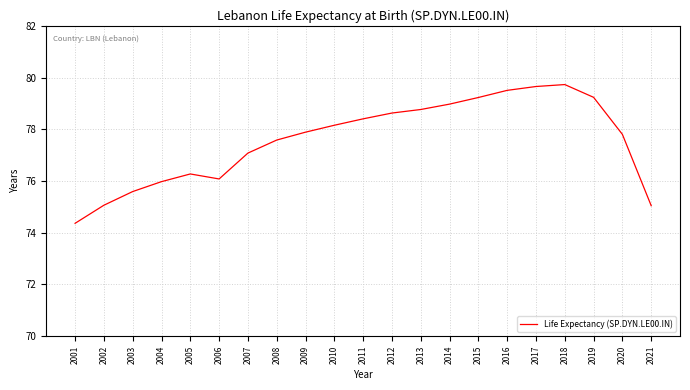

At which category does the chart reach its minimum across all series?

2001